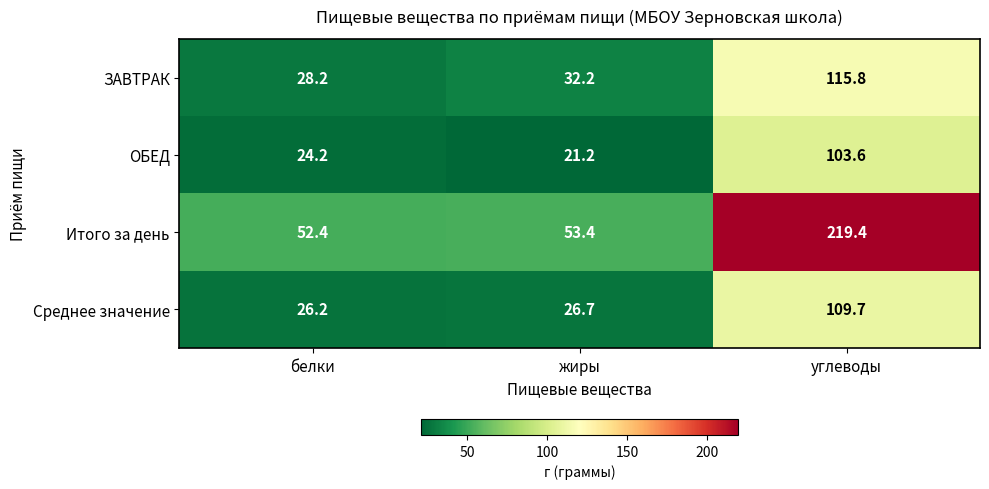

Where is Среднее значение nearest to the value 67?

жиры